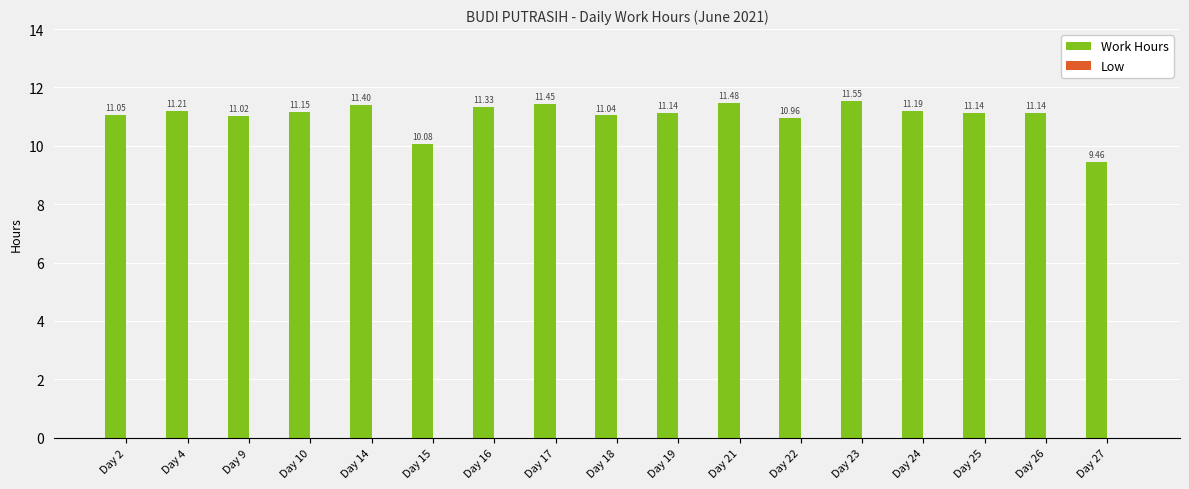

How many values exceed 11?

14